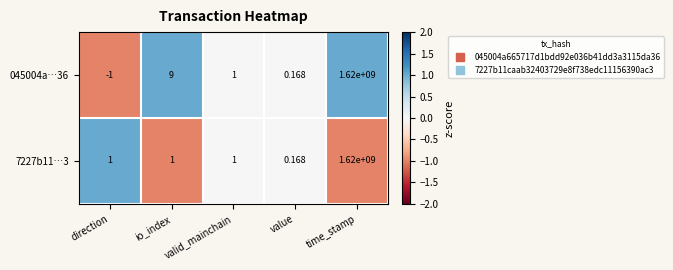

Where does the 045004a…36 series first go above 1?

io_index